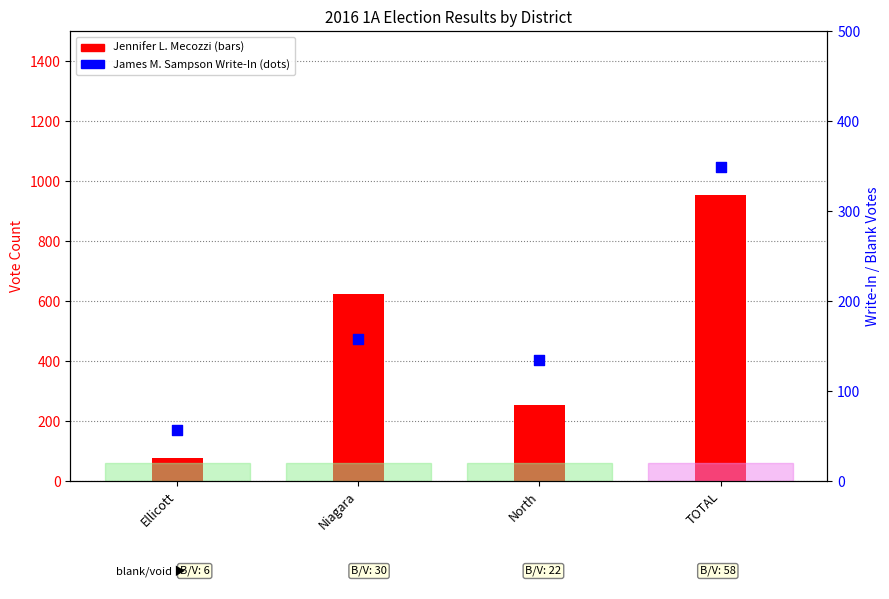

What is the total value across all series at Niagara?

781